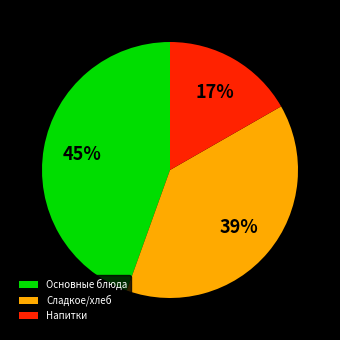

What percentage is the Напитки slice, to the nearest percent?

17%